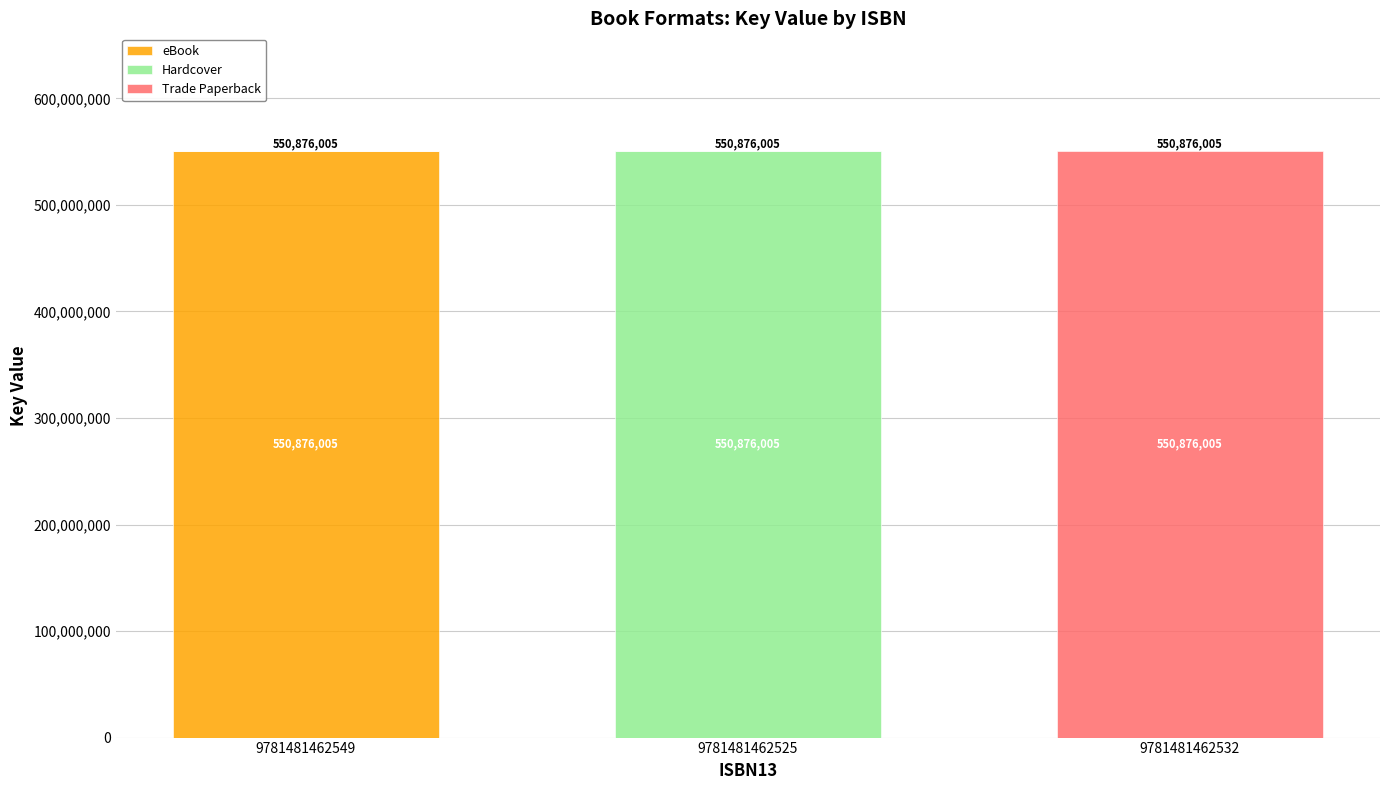

What are all the series names shown in the legend?

eBook, Hardcover, Trade Paperback